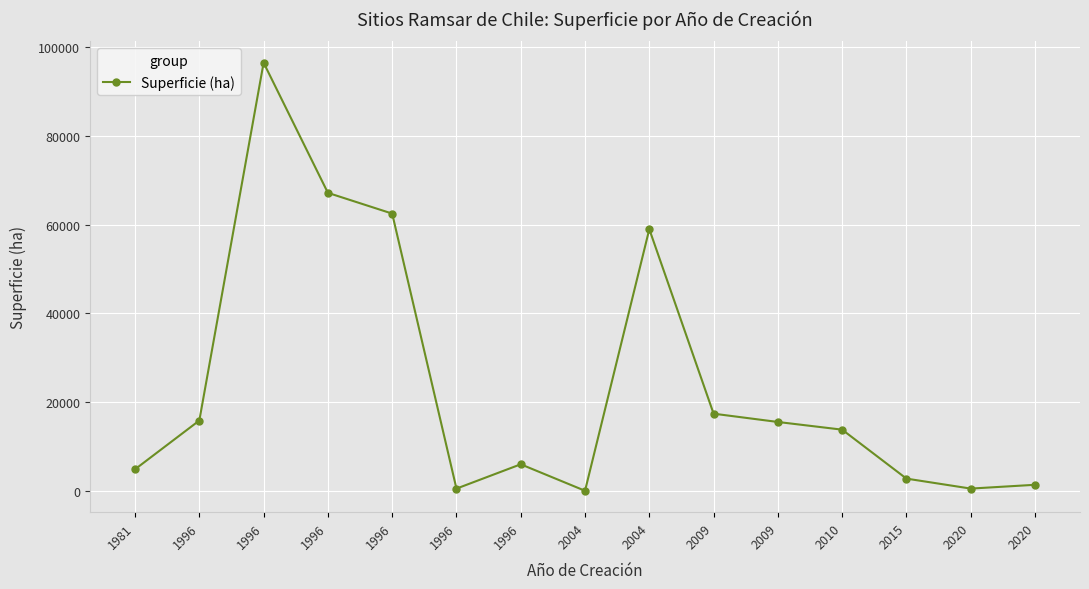

At which category does the chart reach its minimum across all series?

2004